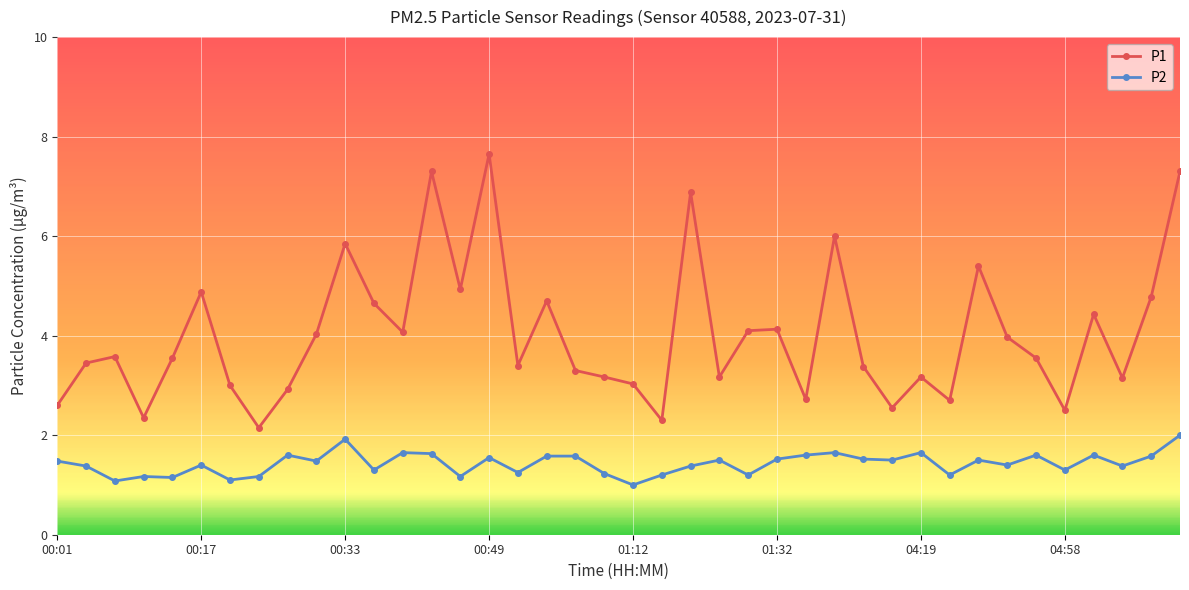

Which series has the largest range (max minus min)?

P1